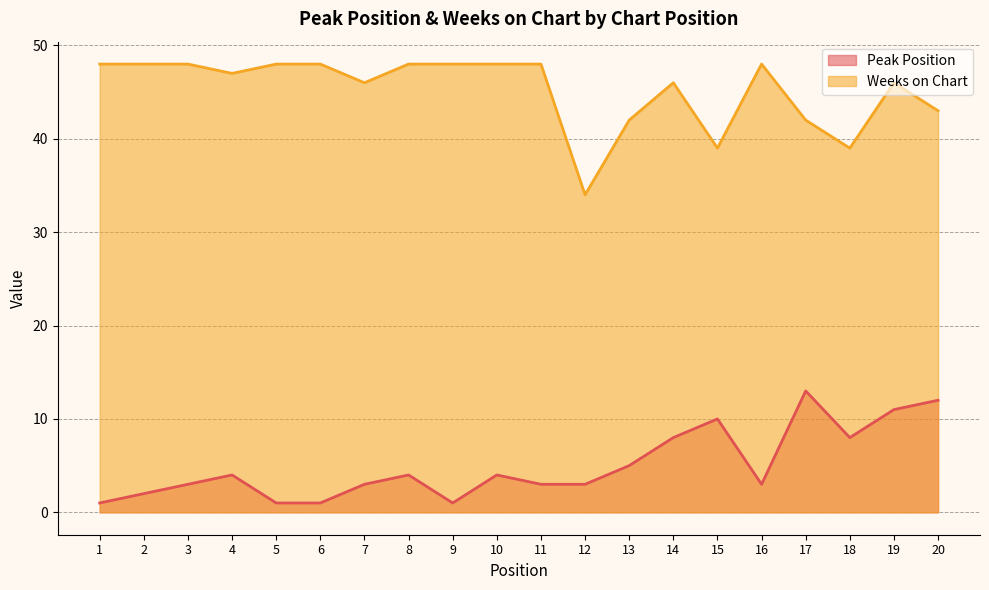

What is the difference between the maximum and second lowest values in the Peak Position series?

12